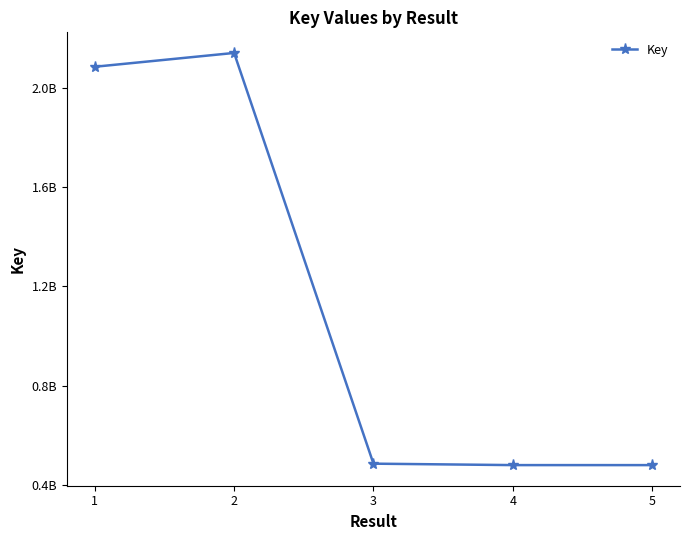

What is the difference between the values at 4 and 1?

1604380447